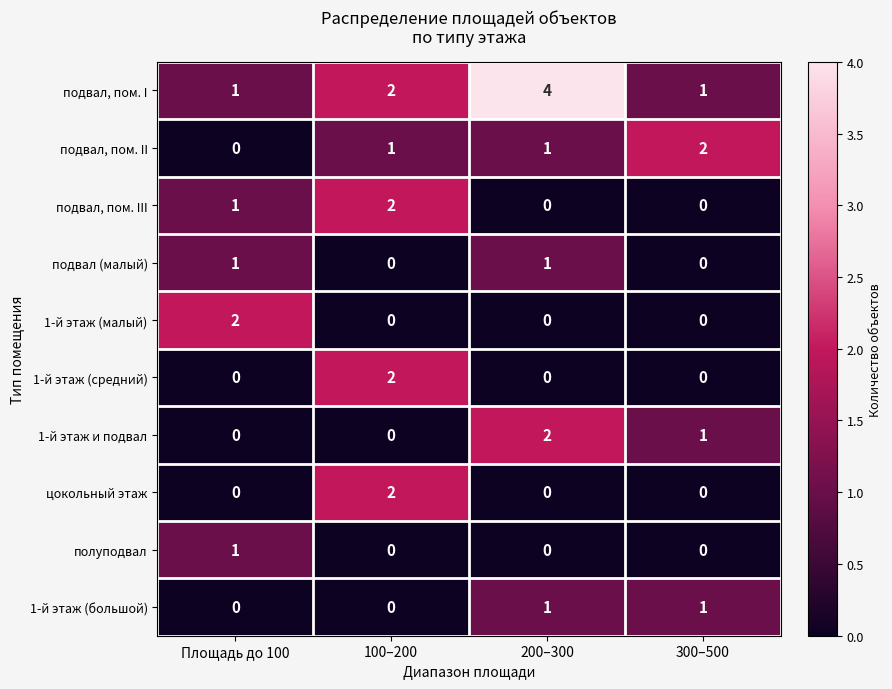

The подвал, пом. III series shows -1 at 200–300. True or false?

False